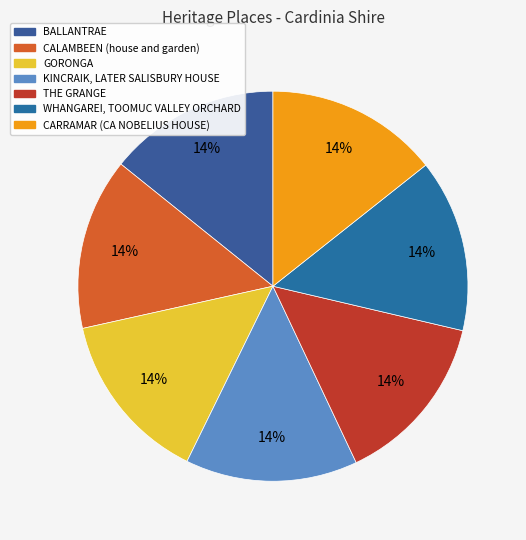

How many segments does this pie chart have?

7